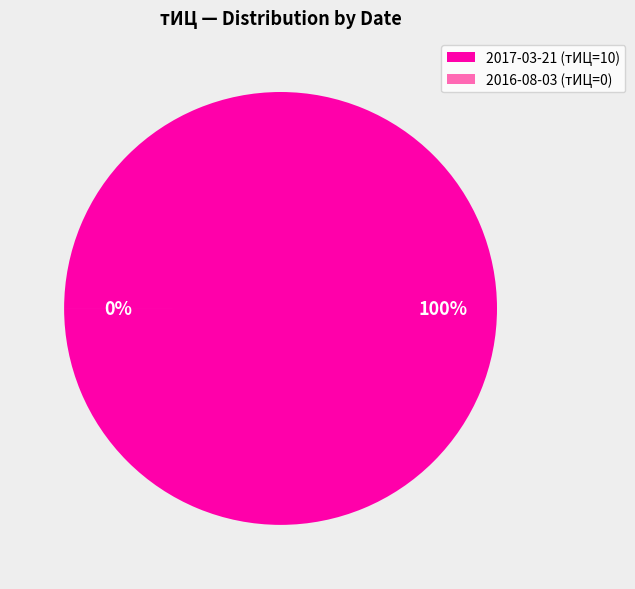

To the nearest percent, what percentage of the pie is 2017-03-21?

100%